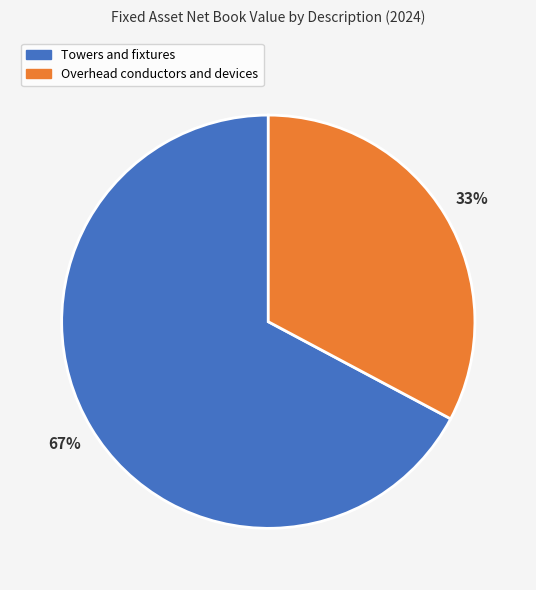

Is it true that Towers and fixtures is 79% of the pie?

False